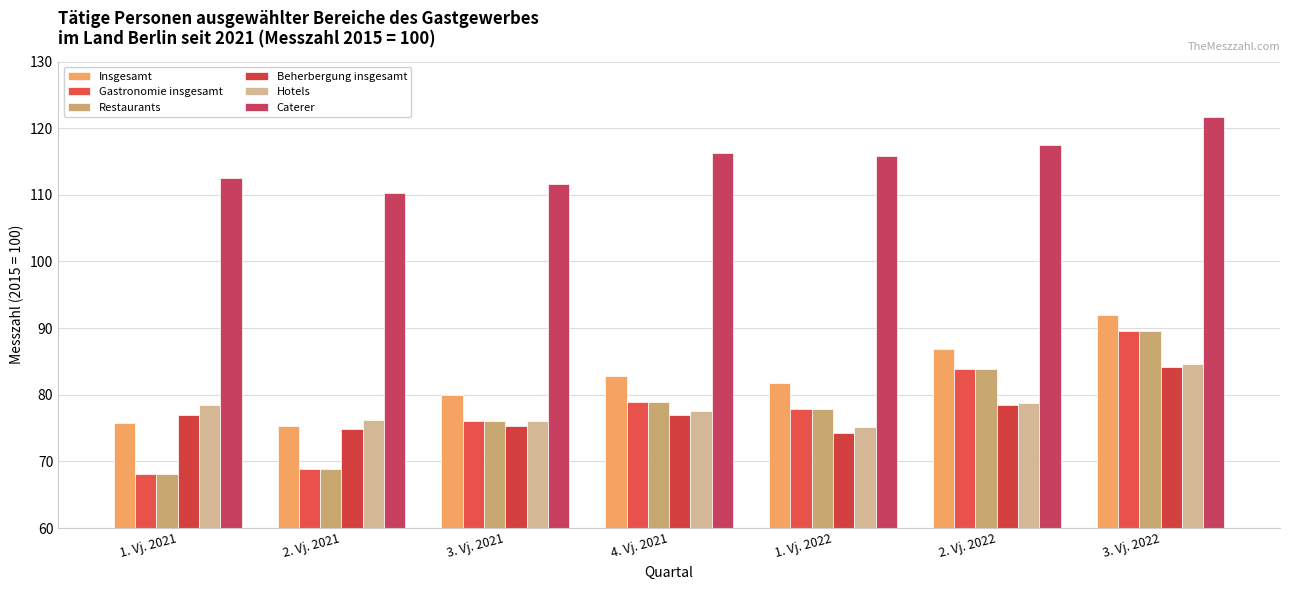

At how many categories does at least one series exceed 89?

7